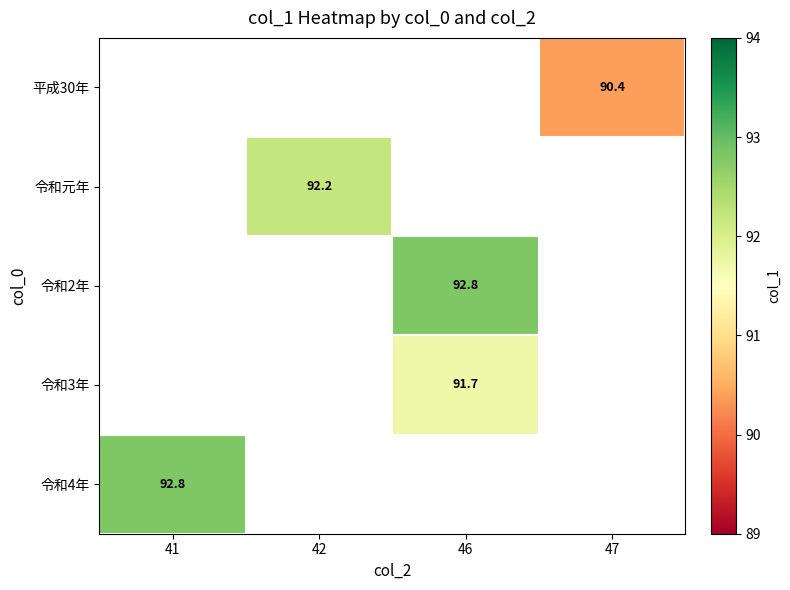

What is the highest value of the 令和4年 series?

92.8